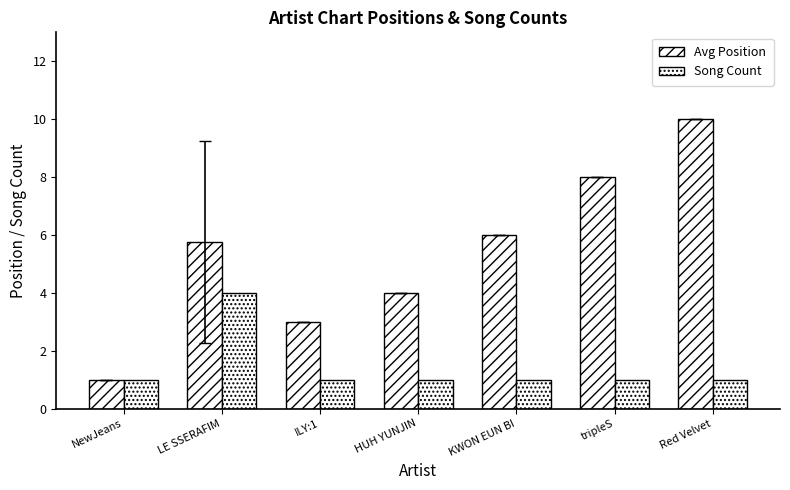

How many Avg Position values are between 3 and 8?

5